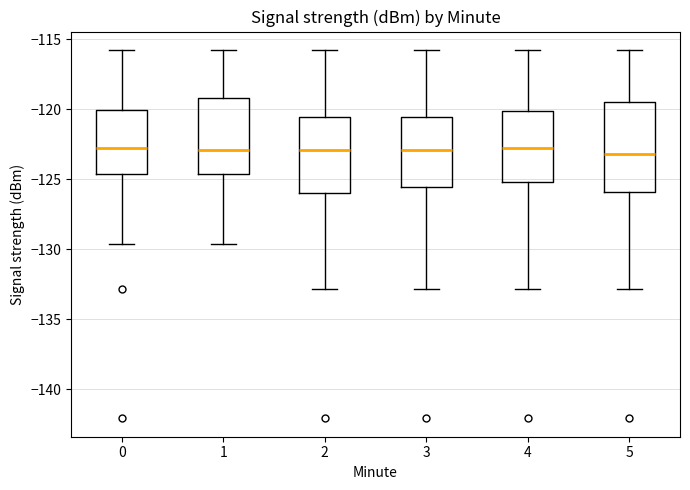

Comparing the boxes themselves (not the whiskers), which one is the tallest?

5